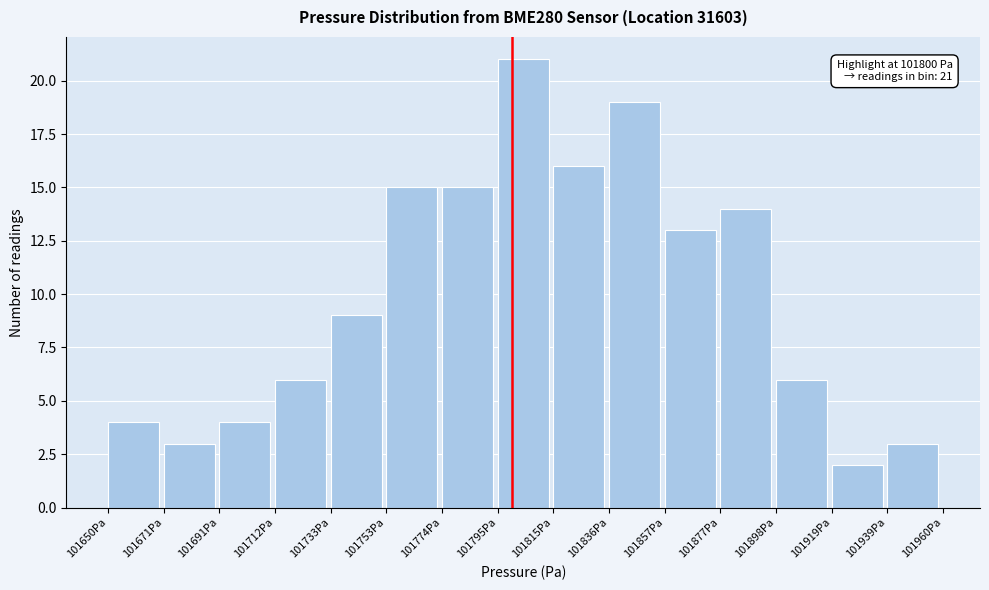

Over which range of the x-axis is the bar tallest?

101795 to 101815